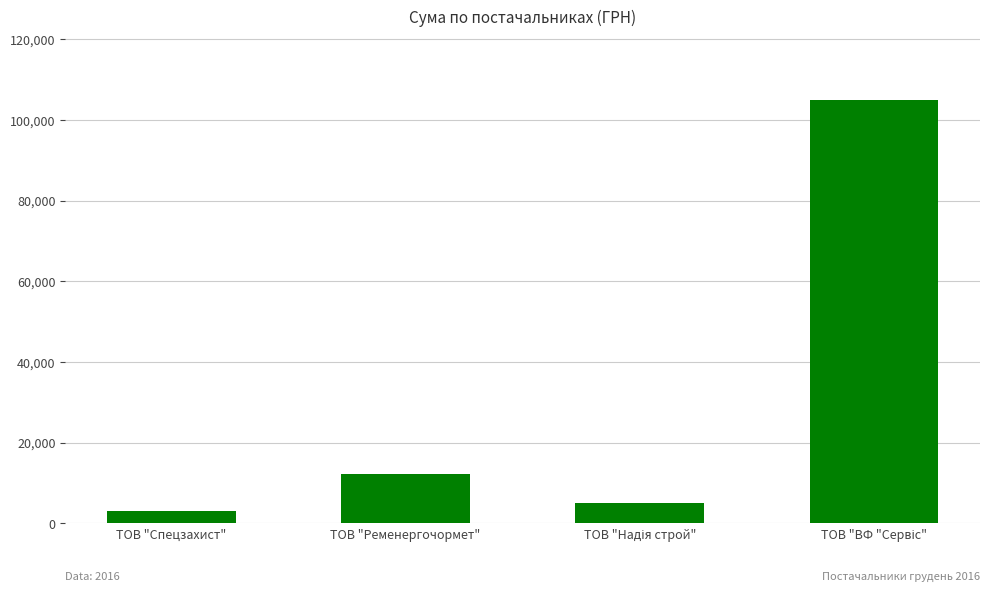

What is the label of the 3rd bar from the right?

ТОВ "Ременергочормет"